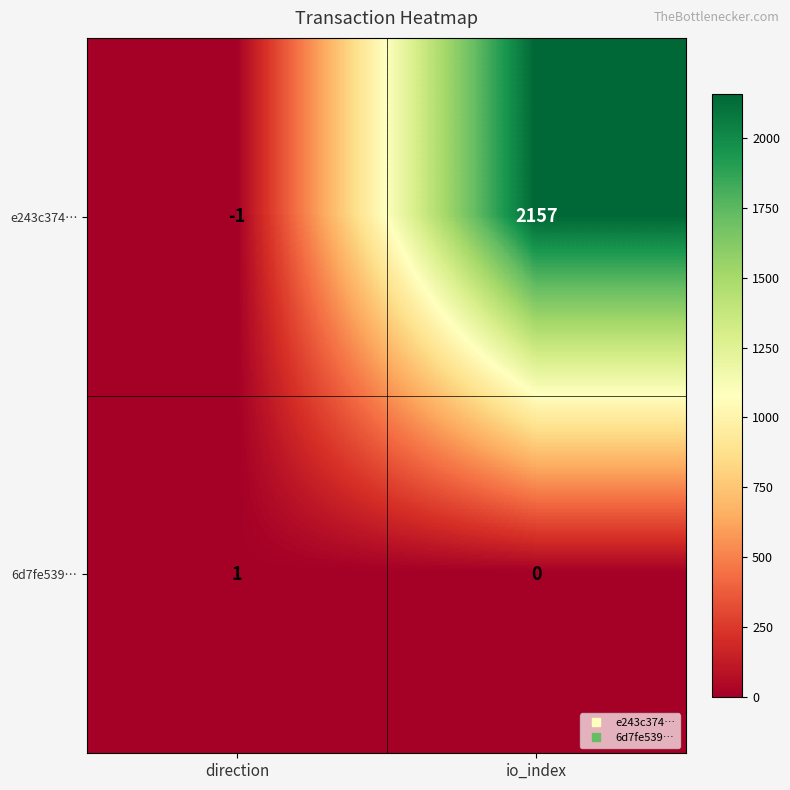

What is the difference between the highest and lowest values at direction?

2